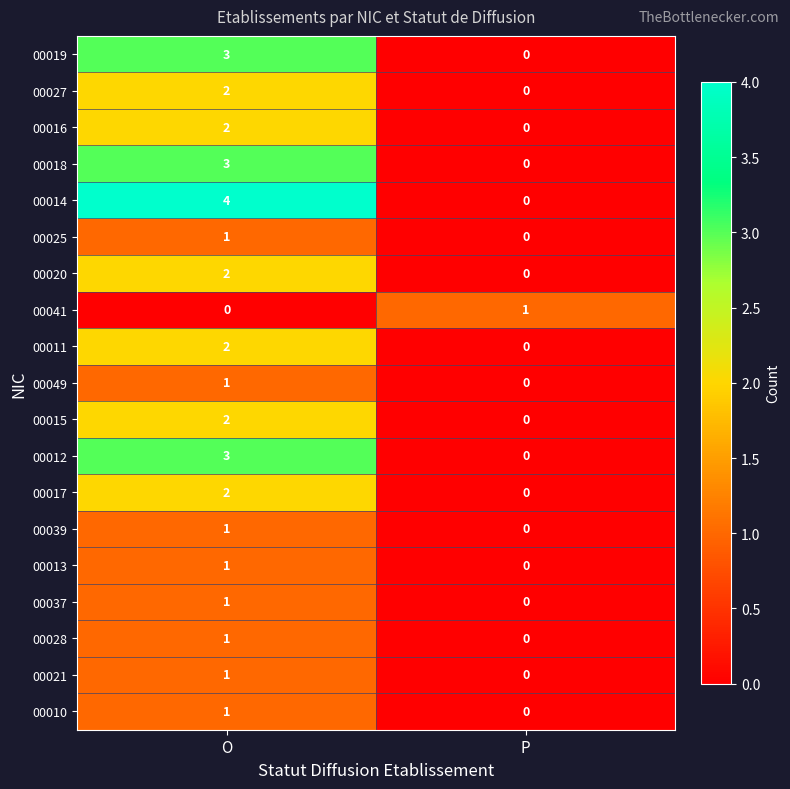

List the labels in order of 00041 value, largest first.

P, O